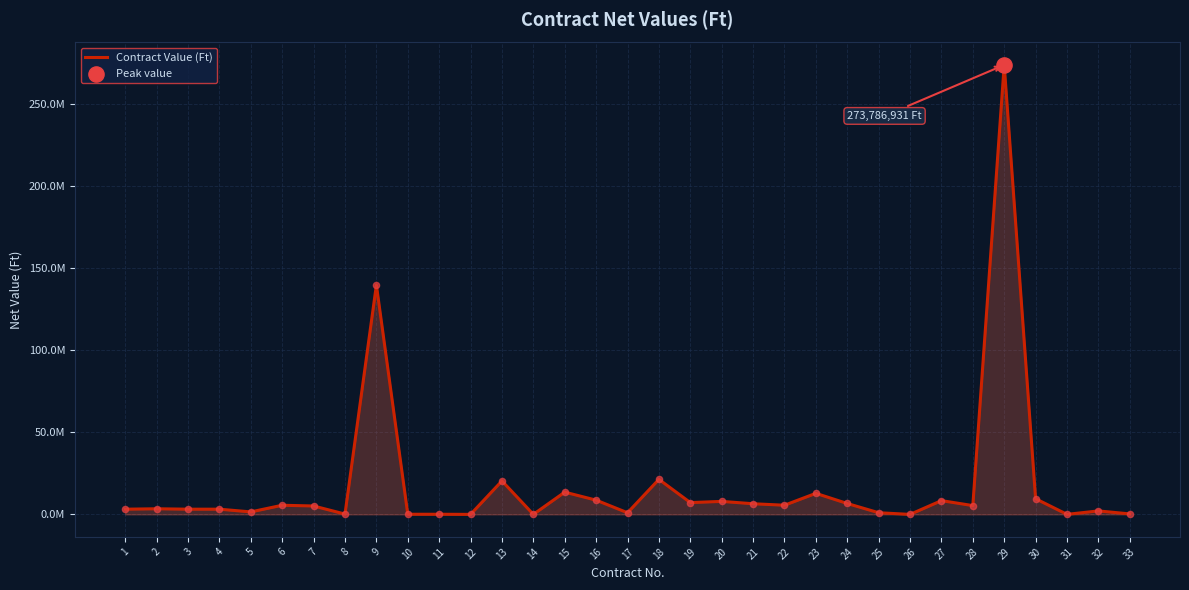

Approximately how many times larger is the value at 25 compared to 7?

0.2